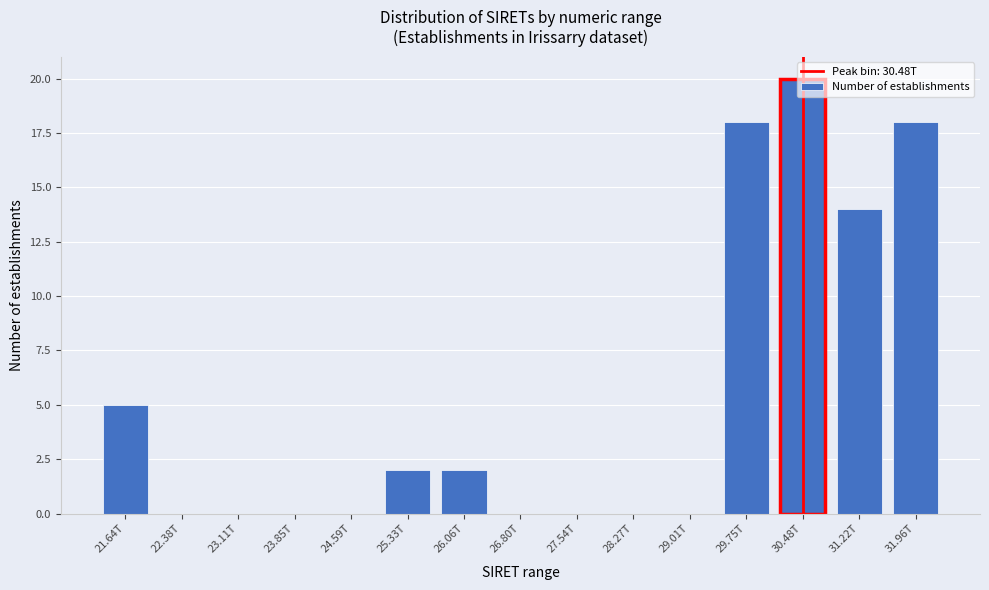

The value at 29.01T is 12. True or false?

False